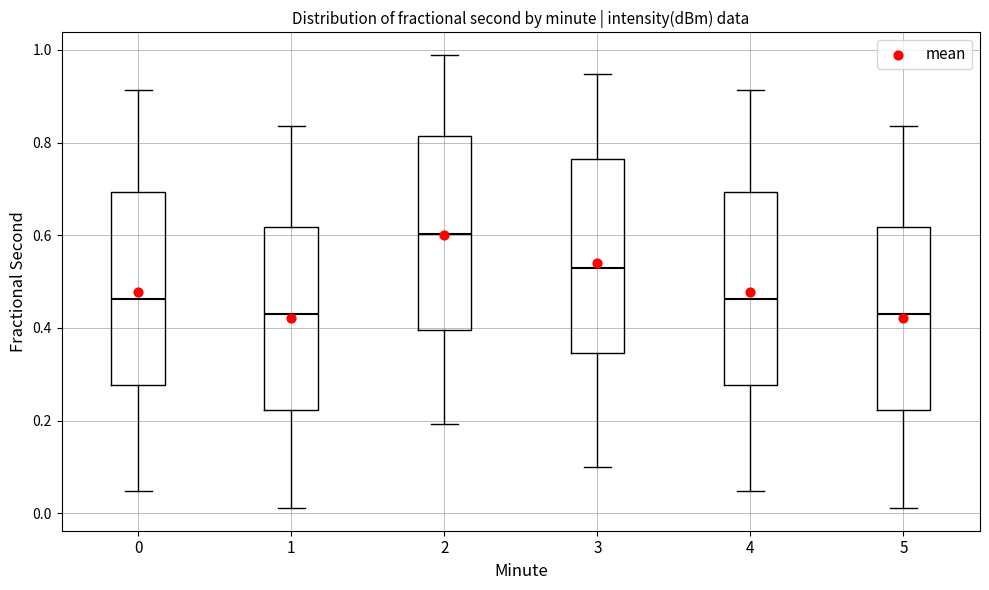

Reading left to right, read every box against the y-axis: the position of its median line, the range the box covers, and the ends of its whiskers. The values are not printed on the chart, so give them approximately, as read against the axis.

0: median 0.46, box 0.28 to 0.70, whiskers 0.04 to 0.92
1: median 0.44, box 0.22 to 0.62, whiskers 0.02 to 0.84
2: median 0.60, box 0.40 to 0.82, whiskers 0.20 to 0.98
3: median 0.52, box 0.34 to 0.76, whiskers 0.10 to 0.94
4: median 0.46, box 0.28 to 0.70, whiskers 0.04 to 0.92
5: median 0.44, box 0.22 to 0.62, whiskers 0.02 to 0.84